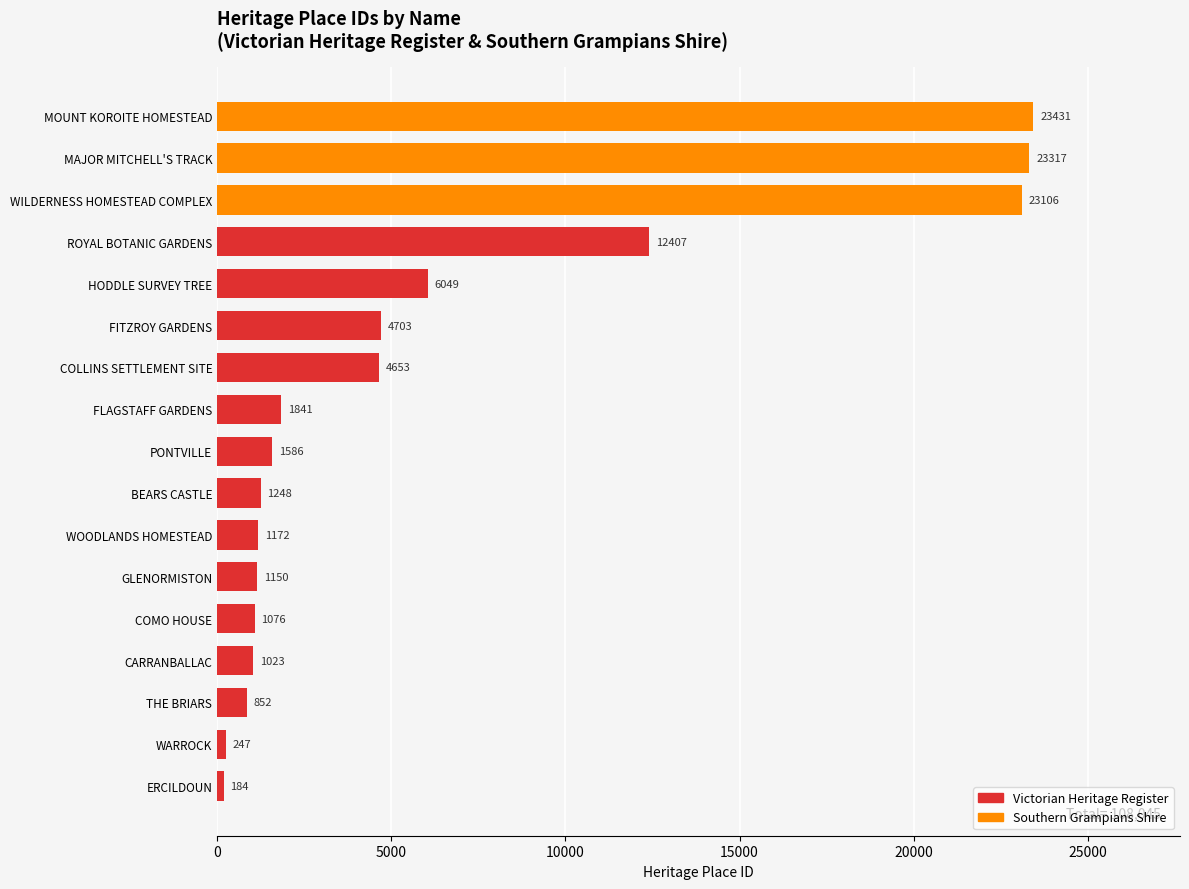

Are the bars horizontal?

Yes